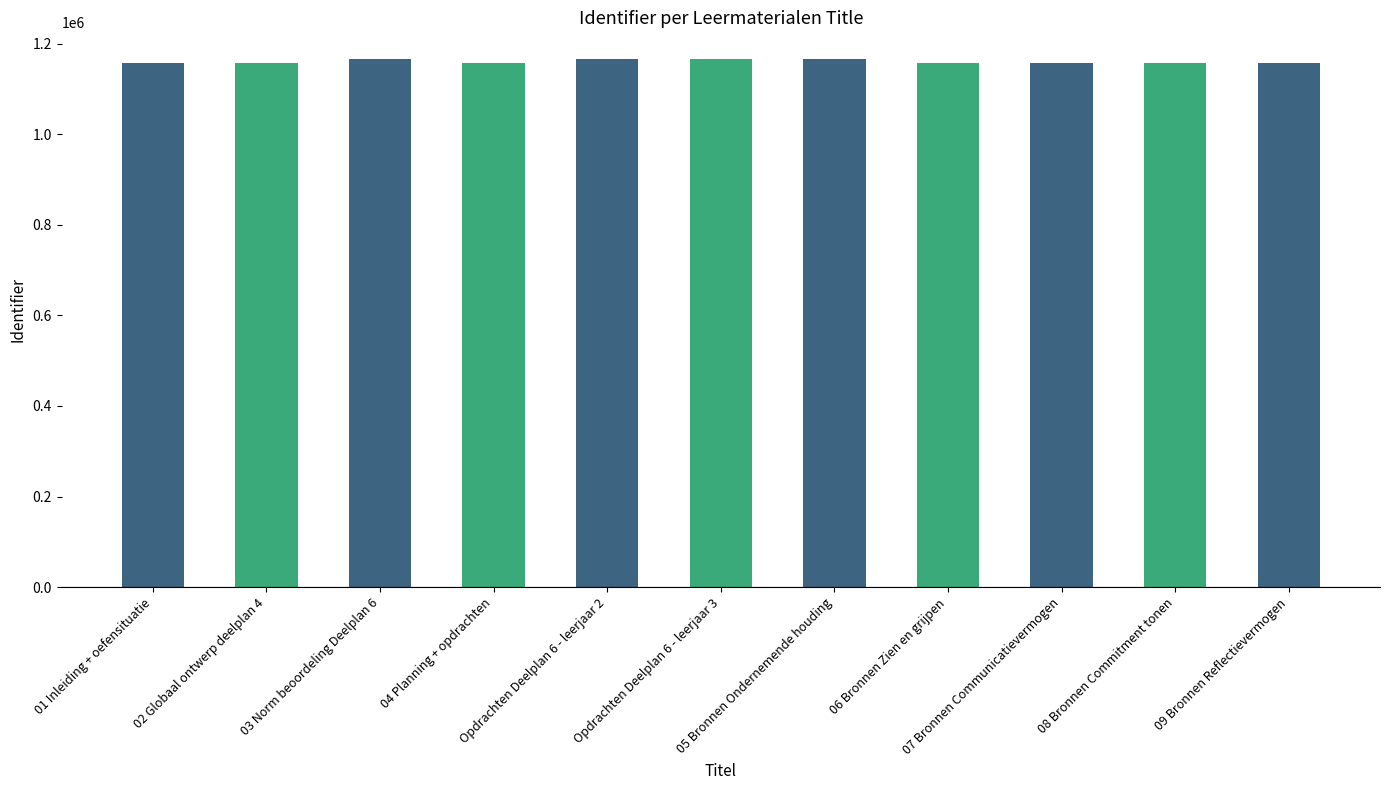

What is the value of the 11th bar from the left?

1157767